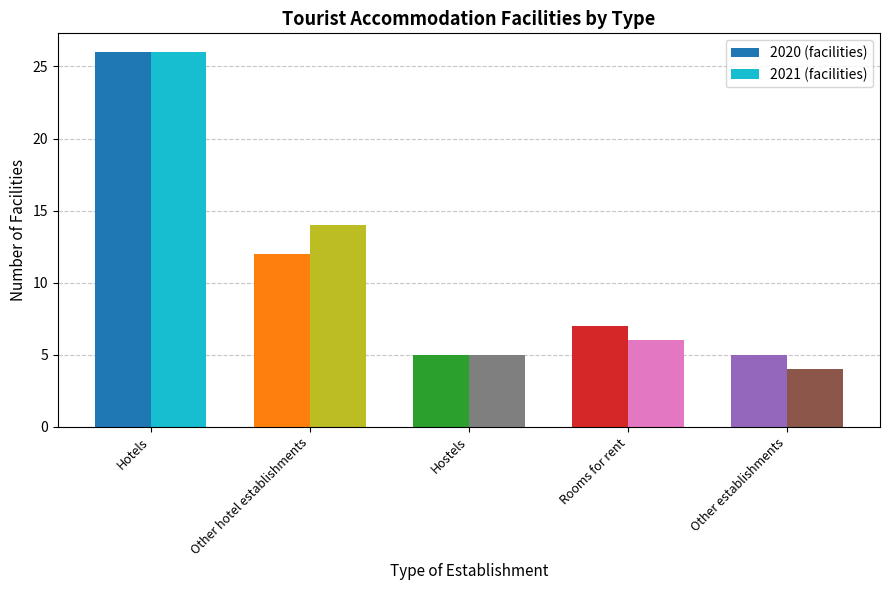

The value of 2020 (facilities) at Rooms for rent is 12. True or false?

False